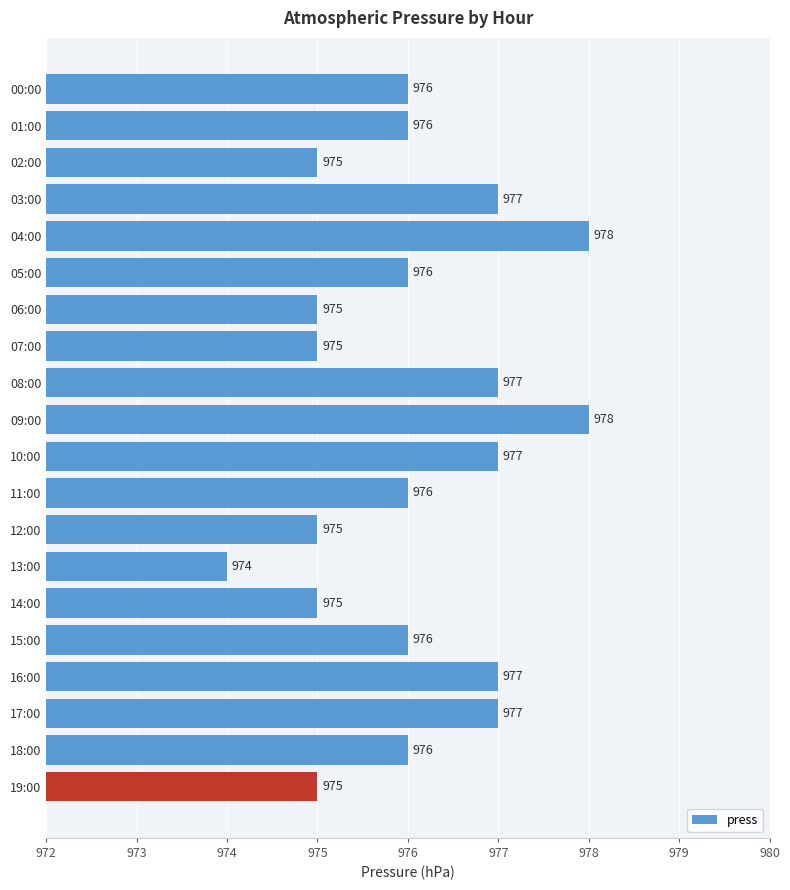

Which has a higher value, 00:00 or 08:00?

08:00